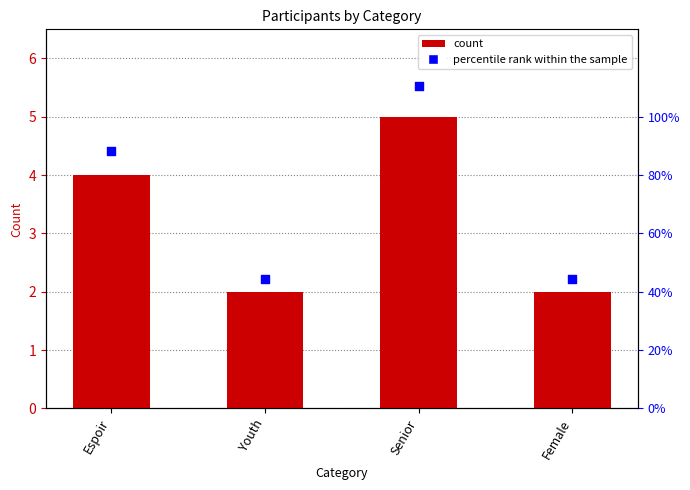

What are all the series names shown in the legend?

count, percentile rank within the sample